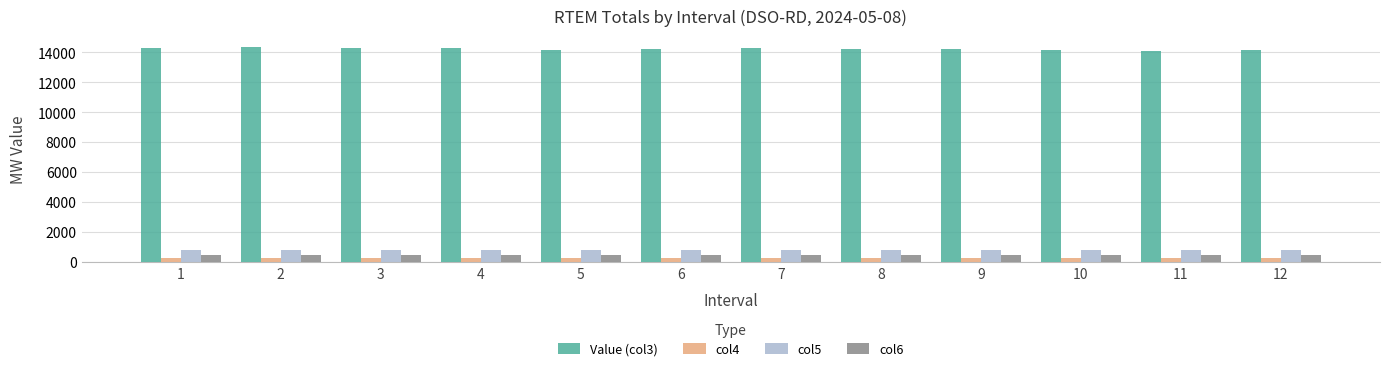

Which series has the largest range (max minus min)?

Value (col3)